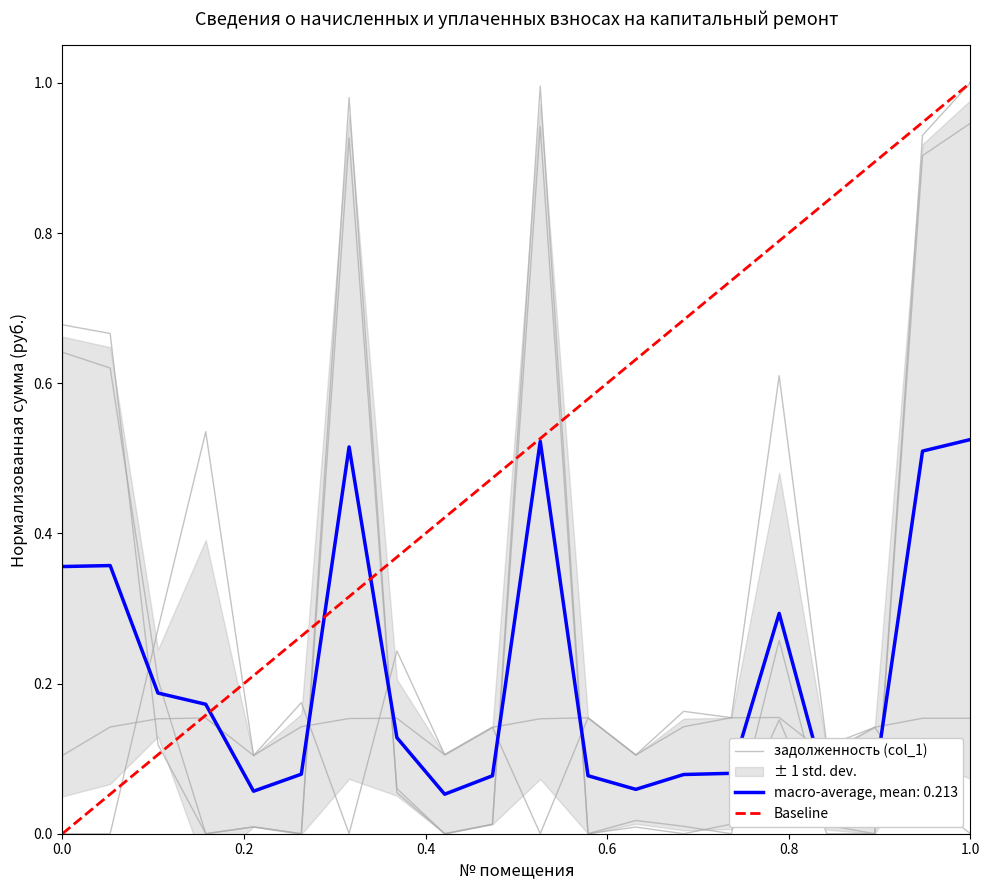

Is this an area chart (filled region under the line)?

No